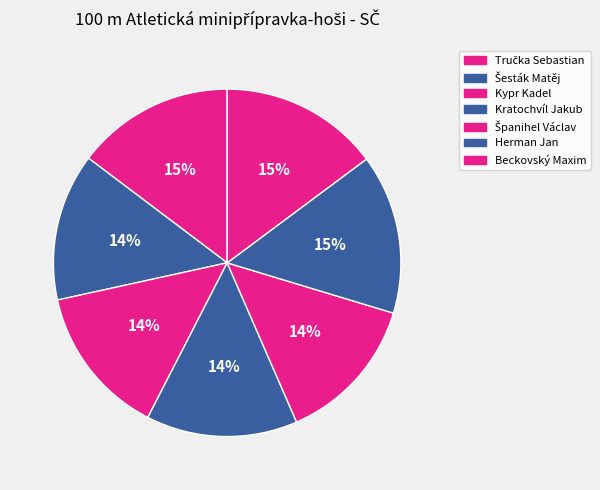

Count the number of slices in the pie.

7